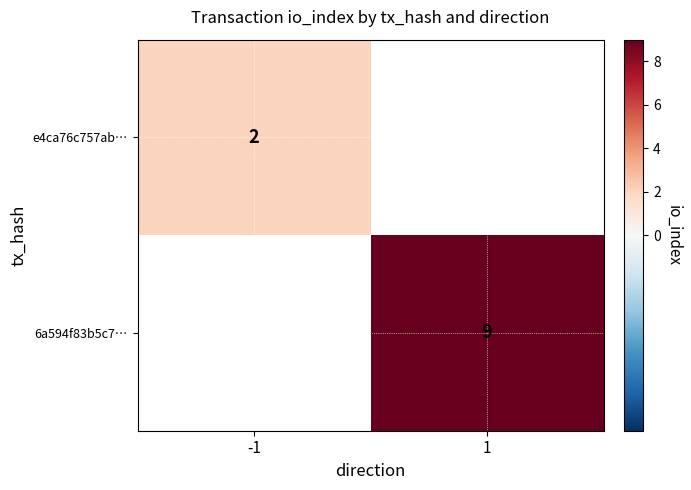

The e4ca76c757ab… series shows 1 at -1. True or false?

False